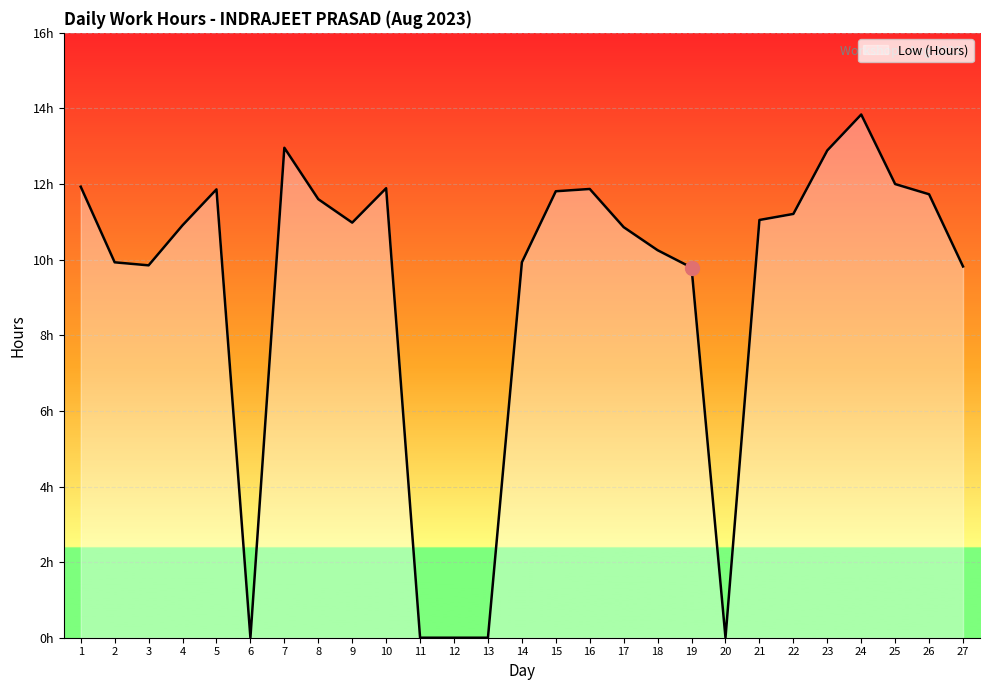

What is the value of the 19th point from the left?

9.8